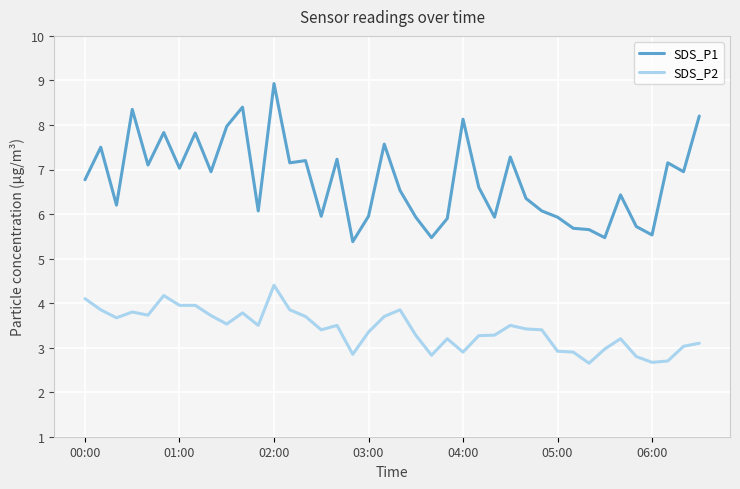

What is the highest value of the SDS_P1 series?

8.9